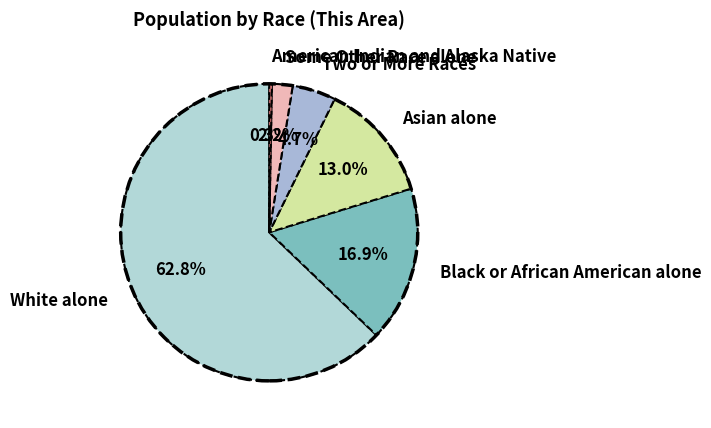

Approximately how many times larger is the value at Two or More Races compared to Some Other Race alone?

2.1